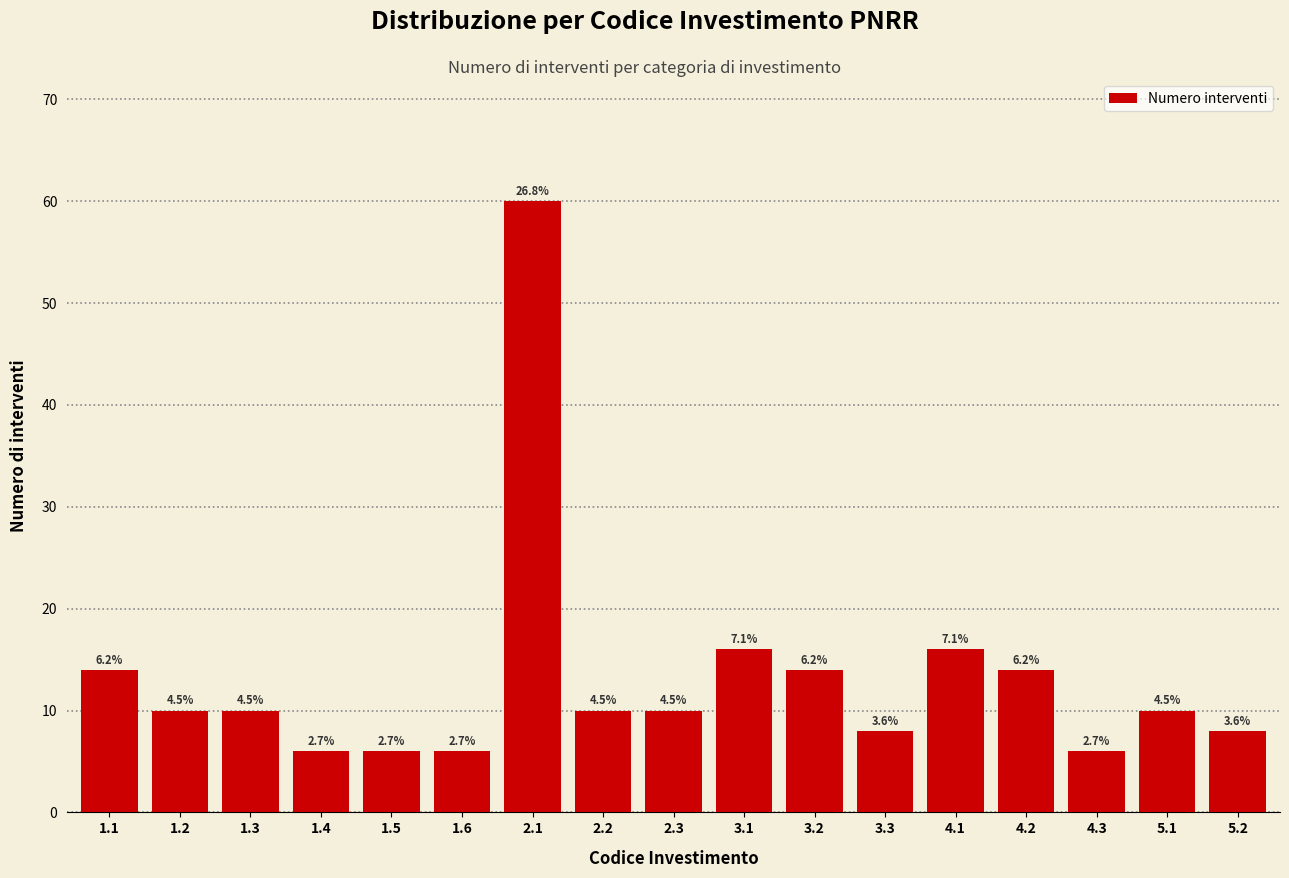

Are the bars horizontal?

No